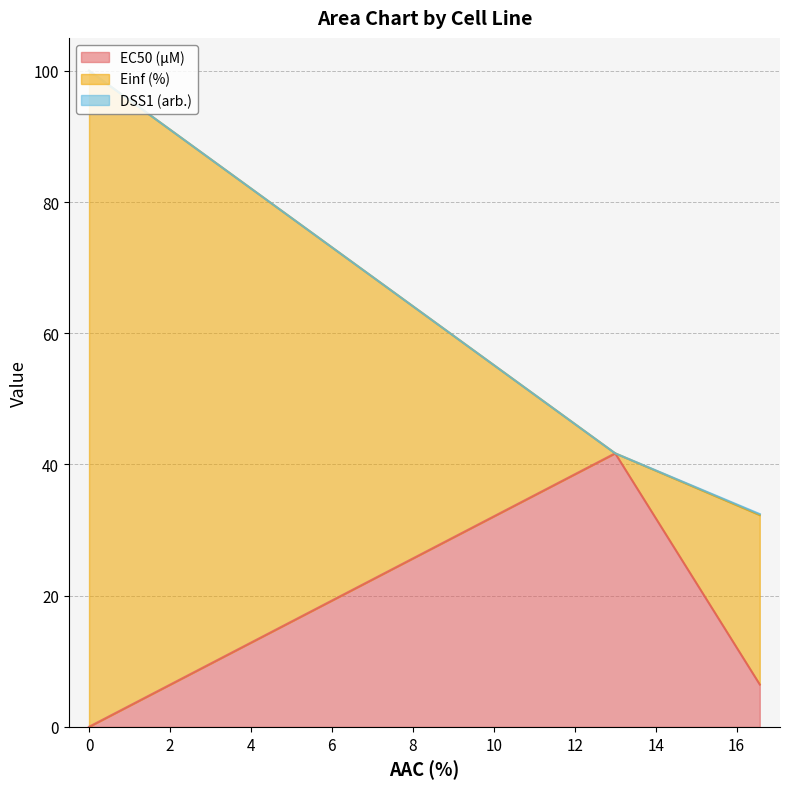

Reading right to left, extract all data points from this chart.

EC50 (µM): CTRPv2=6.5	GDSC1000 rep 2=41.7	GDSC1000 rep 1=0.0
Einf (%): CTRPv2=25.8	GDSC1000 rep 2=0.0	GDSC1000 rep 1=100.0
DSS1 (arb.): CTRPv2=0.1	GDSC1000 rep 2=0.0	GDSC1000 rep 1=0.0